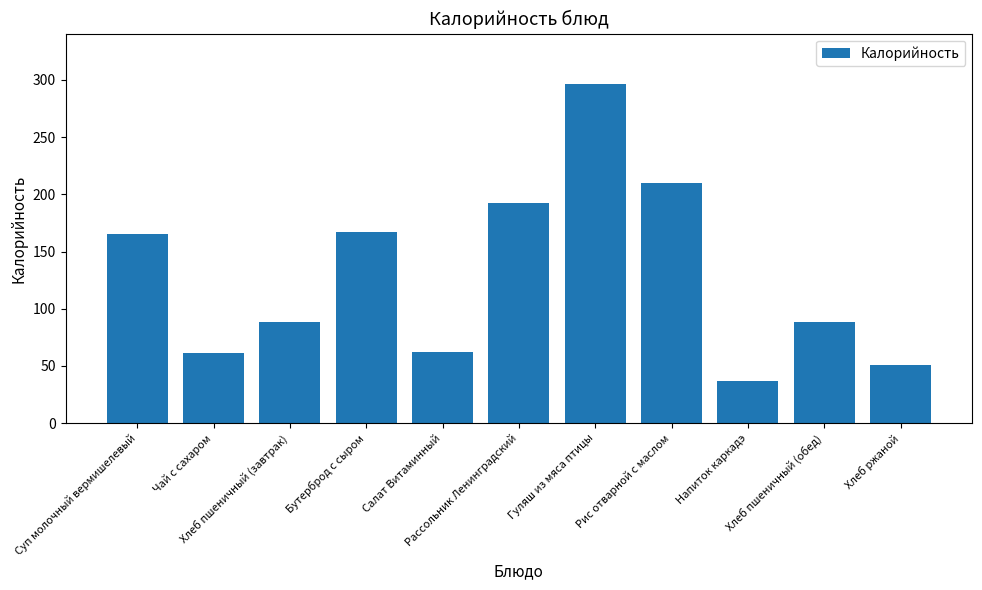

What is the difference between the second highest and second lowest values?

159.0